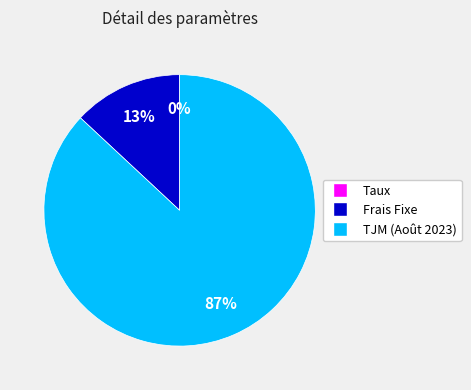

The TJM (Août 2023) slice represents 87% of the pie. True or false?

True